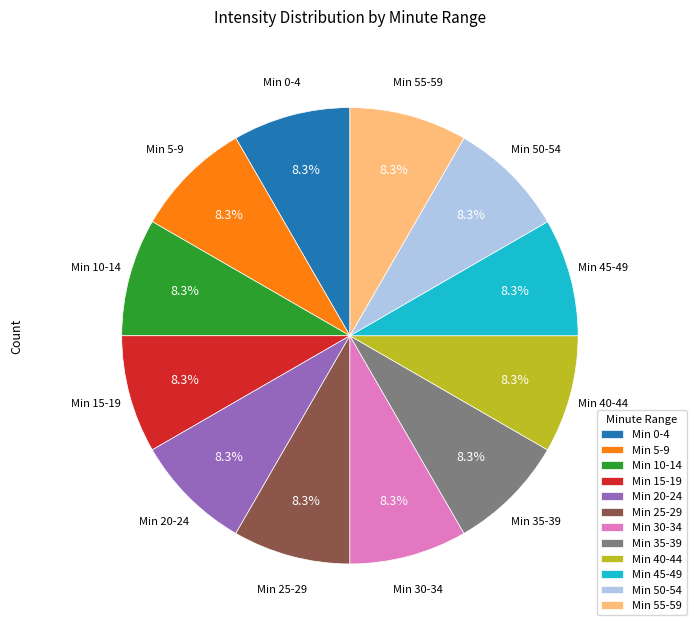

Does any single category account for the majority?

No